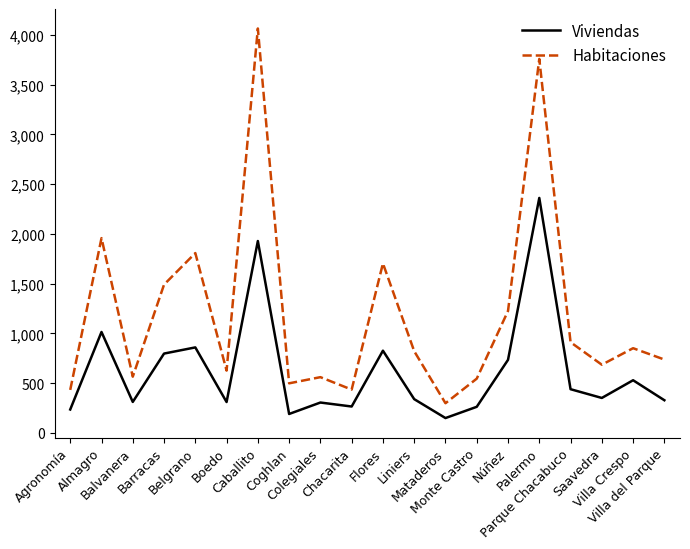

Count the number of data series in this chart.

2